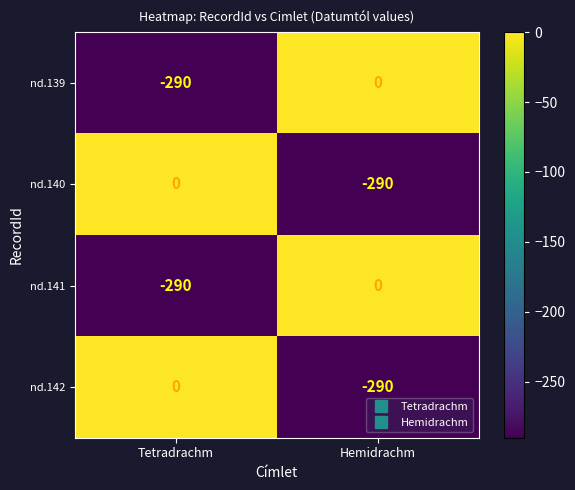

What is the difference between the nd.141 values at Hemidrachm and Tetradrachm?

290